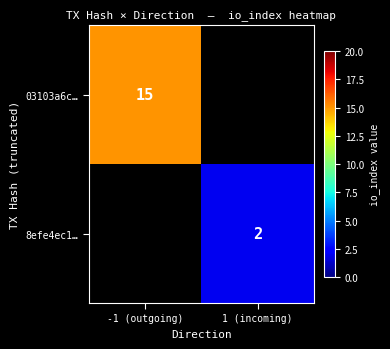

The value of 03103a6c… at -1 (outgoing) is 15. True or false?

True